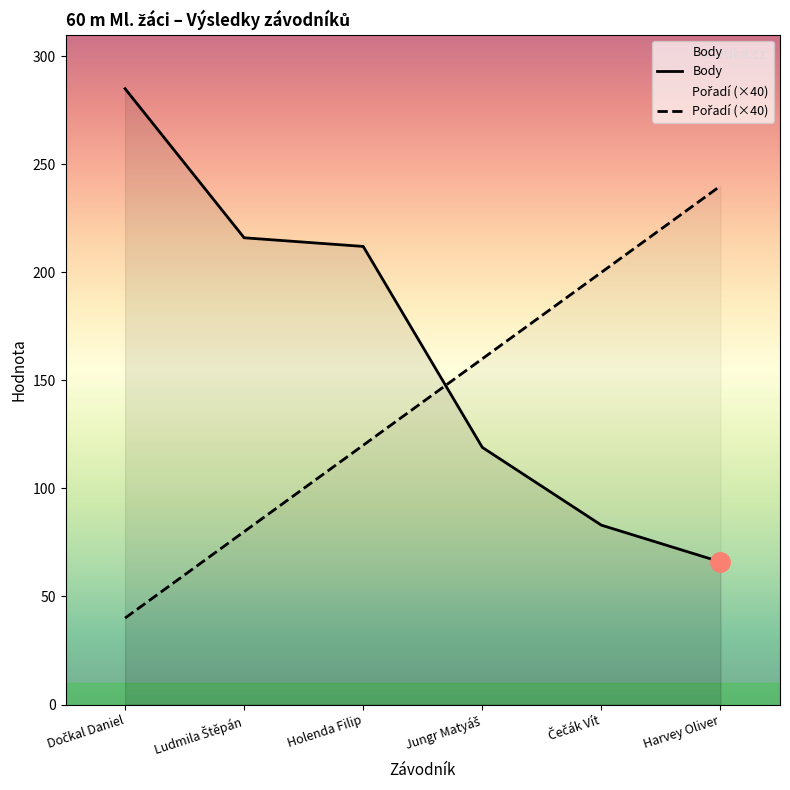

The Pořadí (×40) series shows 238 at Jungr Matyáš. True or false?

False